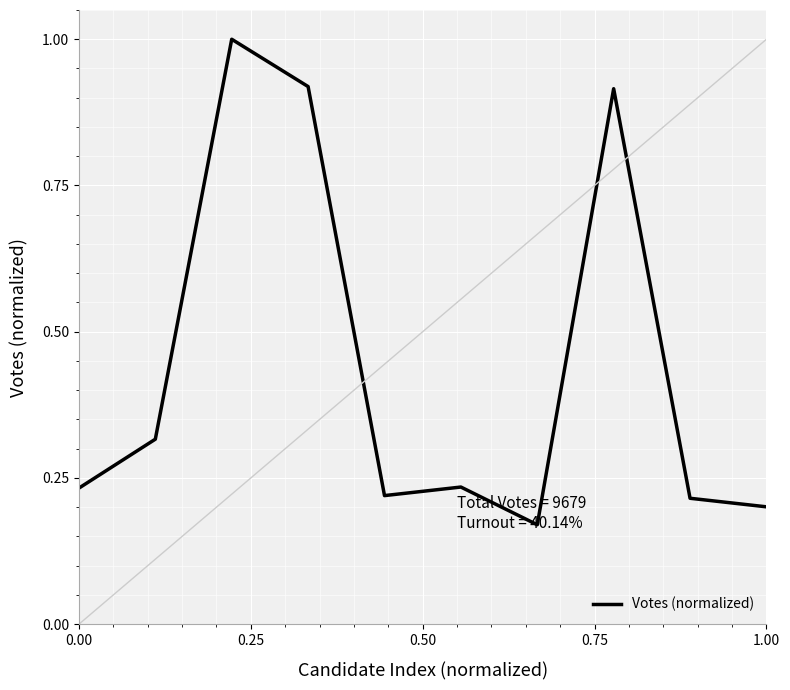

What is the greatest value displayed?

1.0